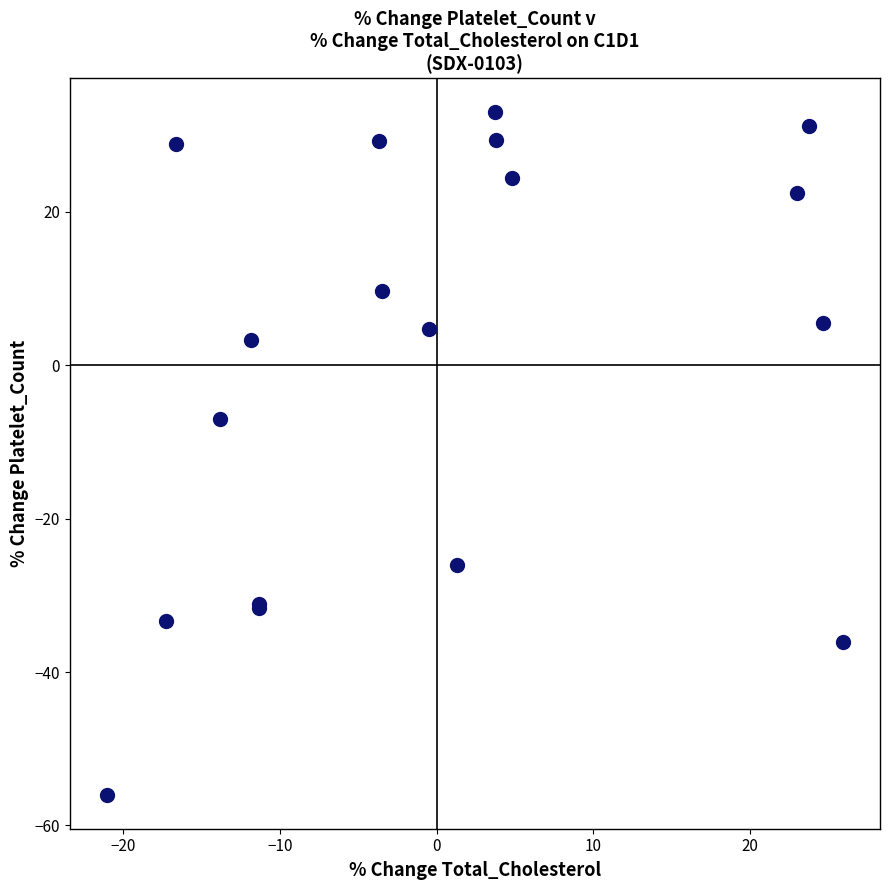

What Y value in the scatter plot is closest to -11?

-7.0